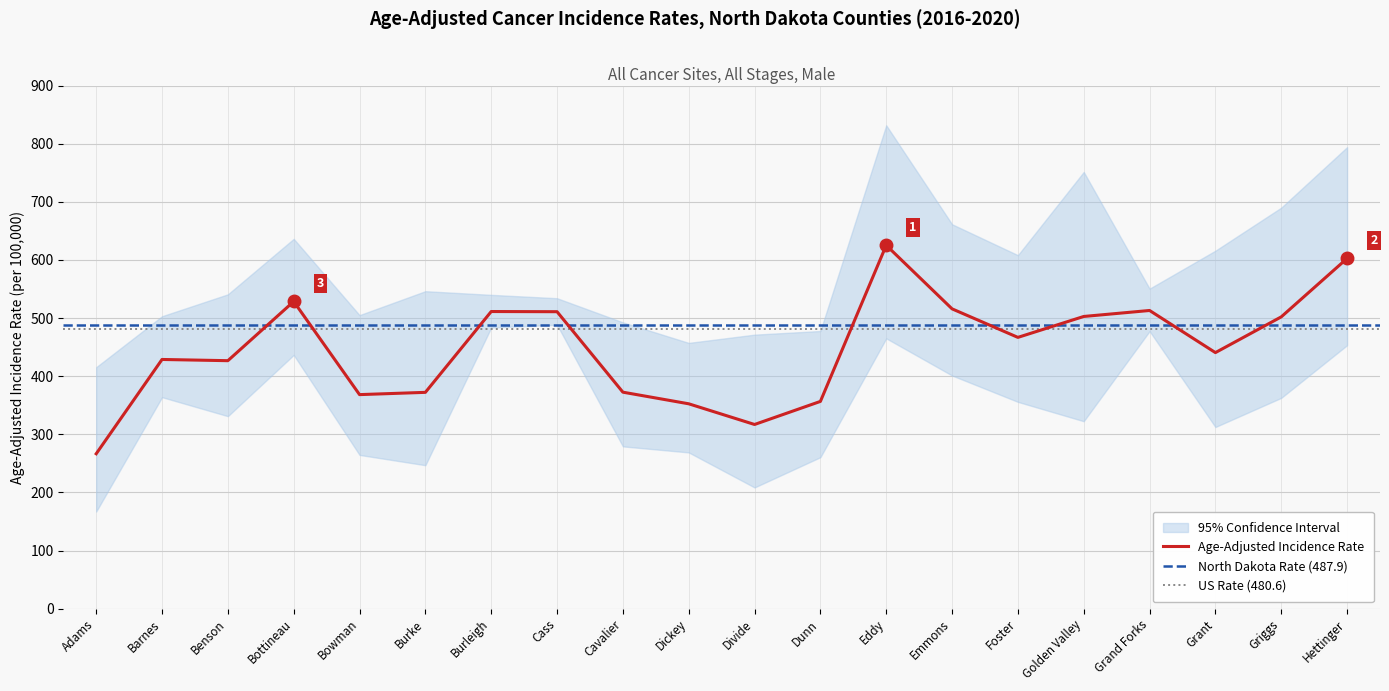

What is the smallest value displayed?

167.0